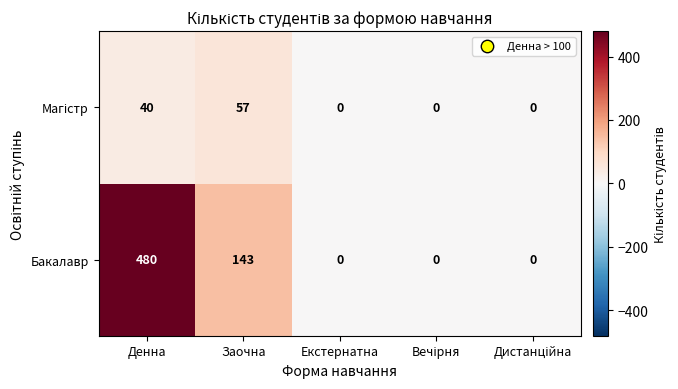

Which series has the widest spread of values?

Бакалавр